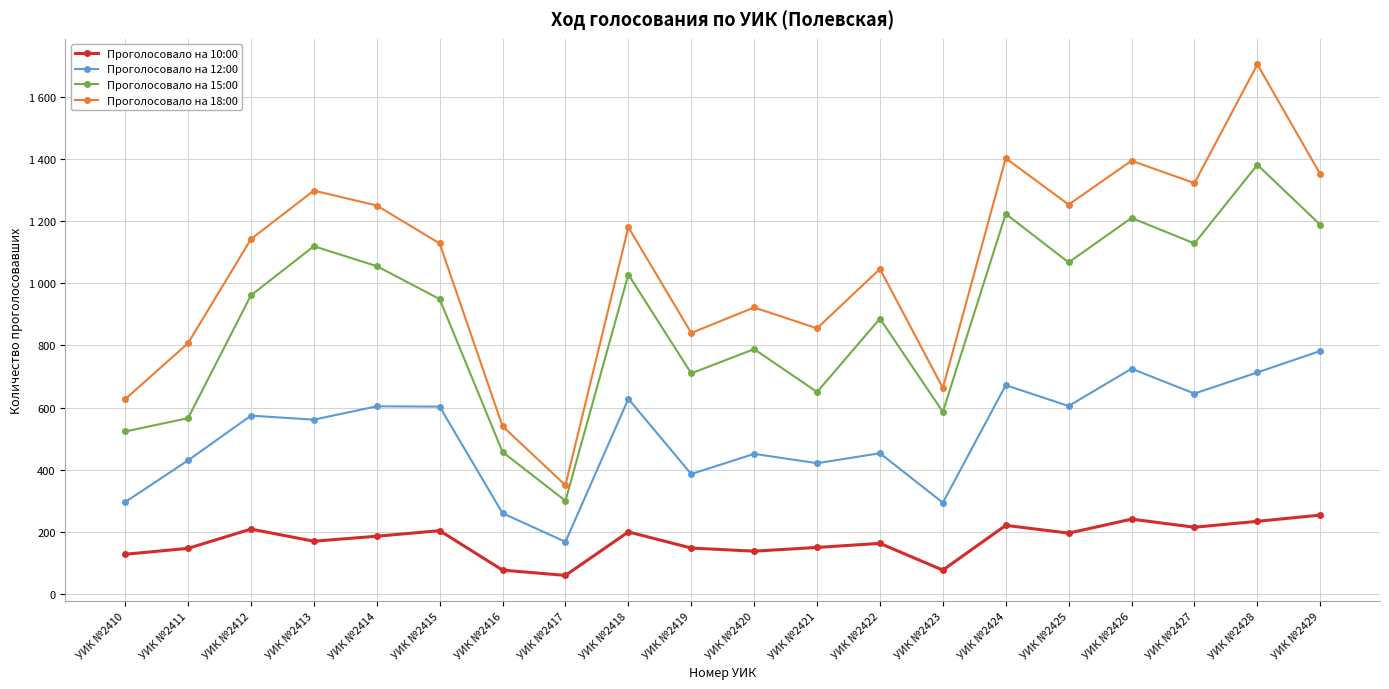

At which label does Проголосовало на 18:00 first exceed 1142?

УИК №2413